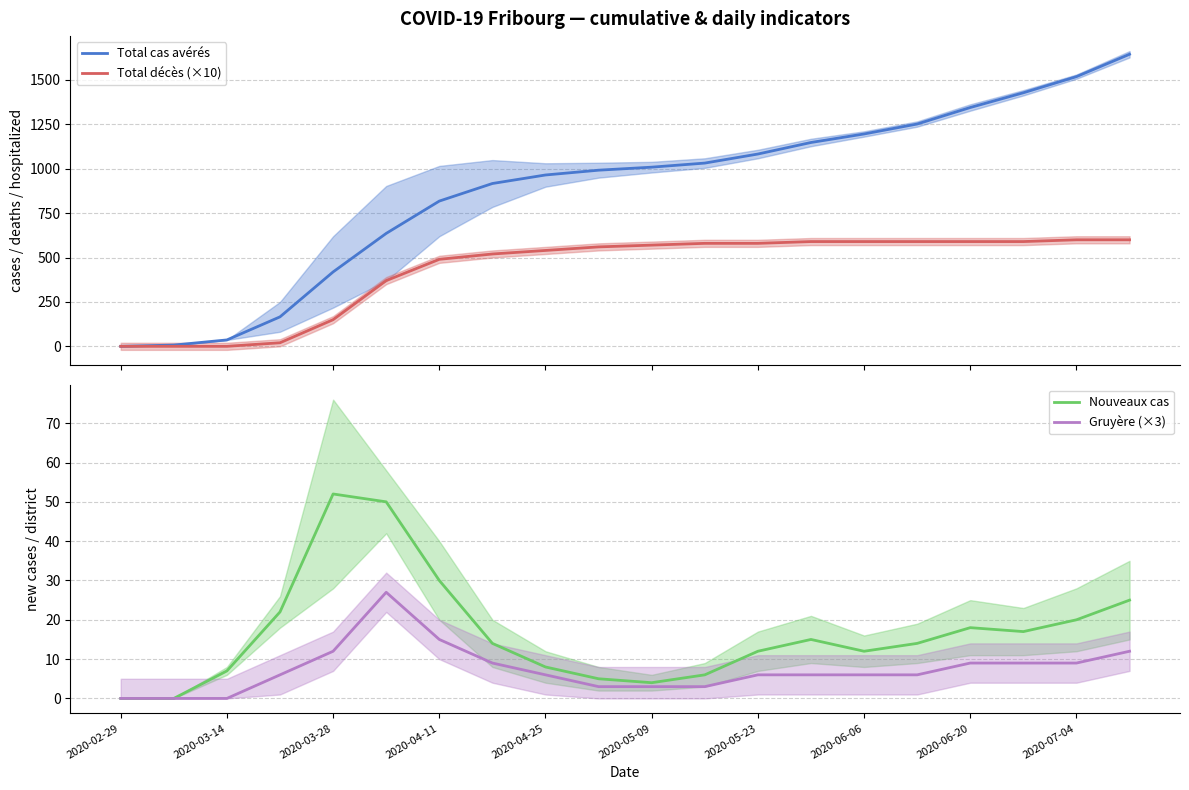

The Gruyère (×3) series shows 9 at 2020-06-20. True or false?

True